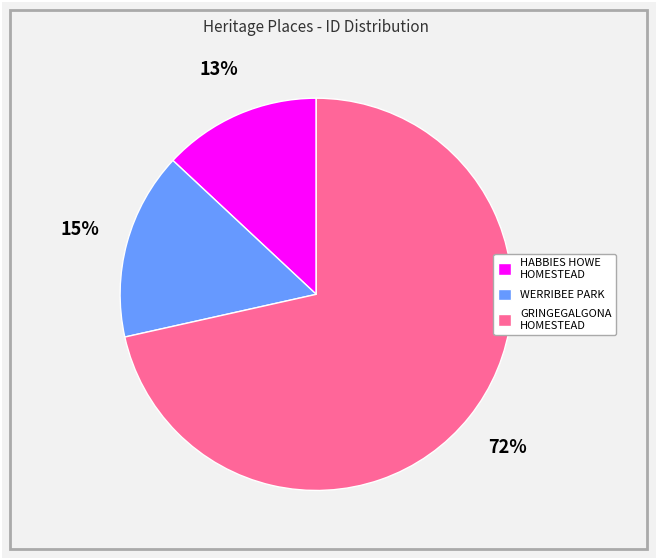

Count the number of slices in the pie.

3